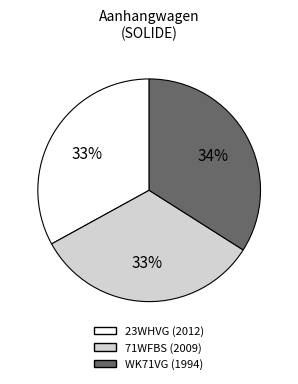

True or false: 71WFBS accounts for 39% of the total.

False